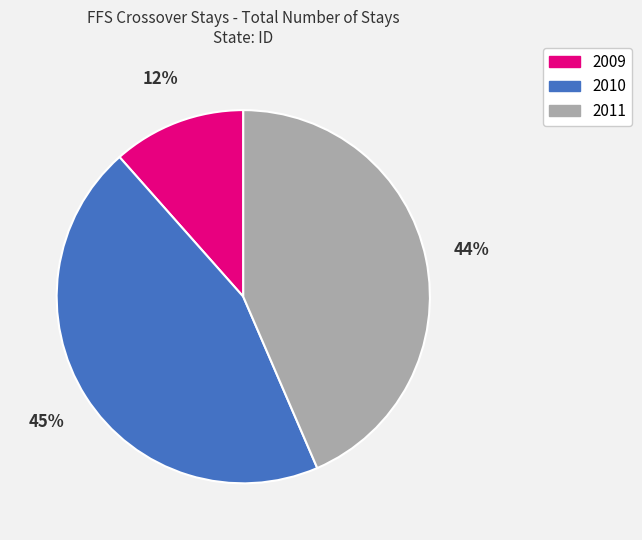

Count the number of slices in the pie.

3